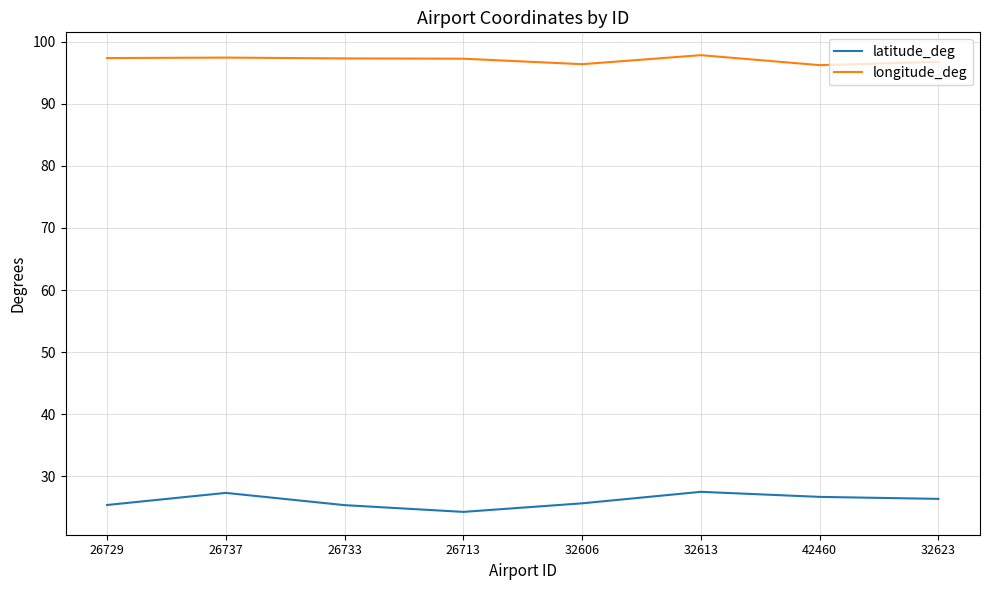

At which category does latitude_deg reach its first local valley?

26713